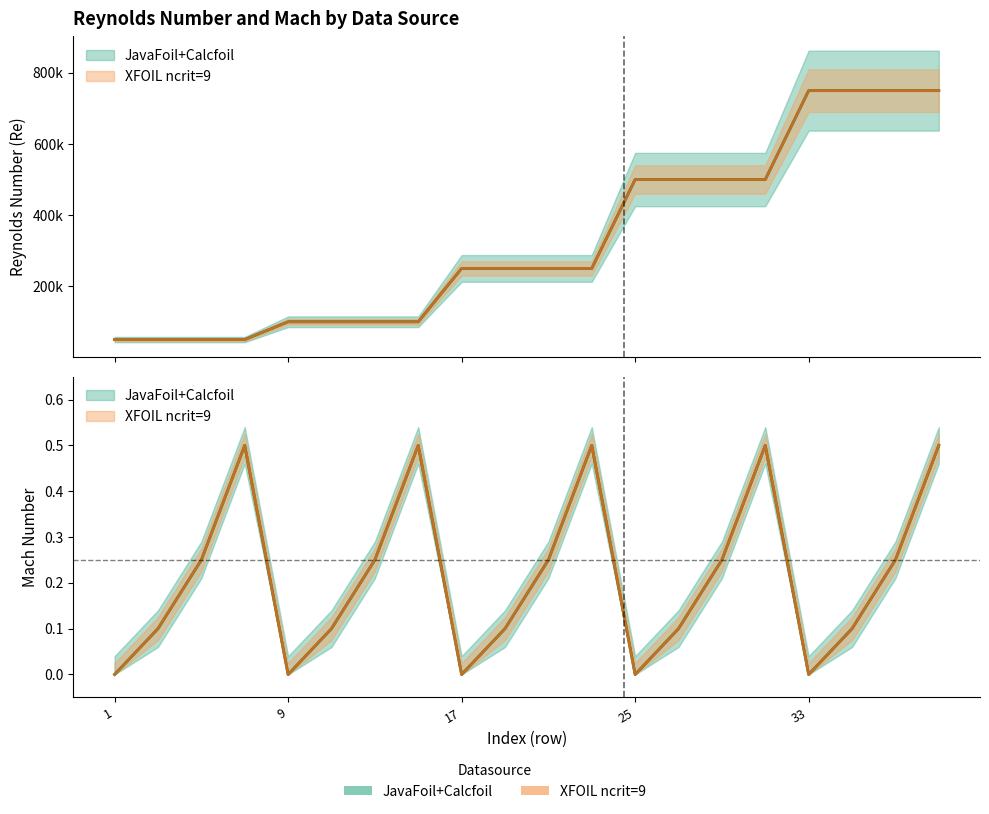

What is the value of the Mach_XFOIL point at the 11th from the left?

0.2